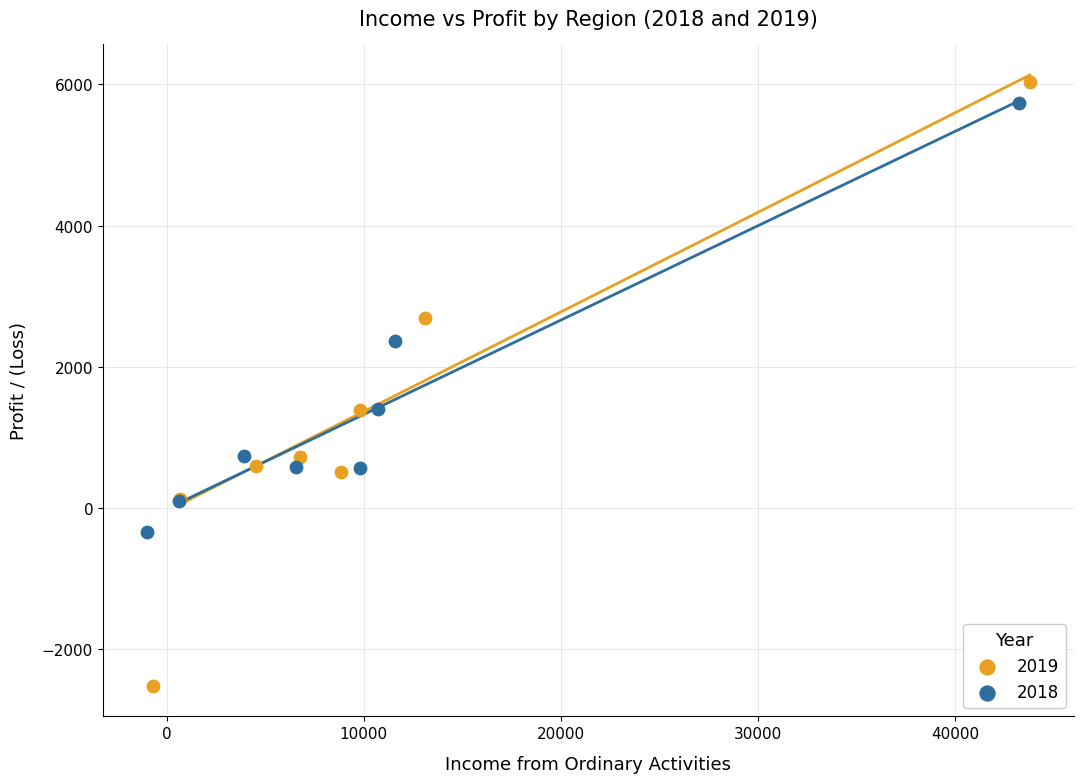

Which series has the widest spread of Y values?

2019